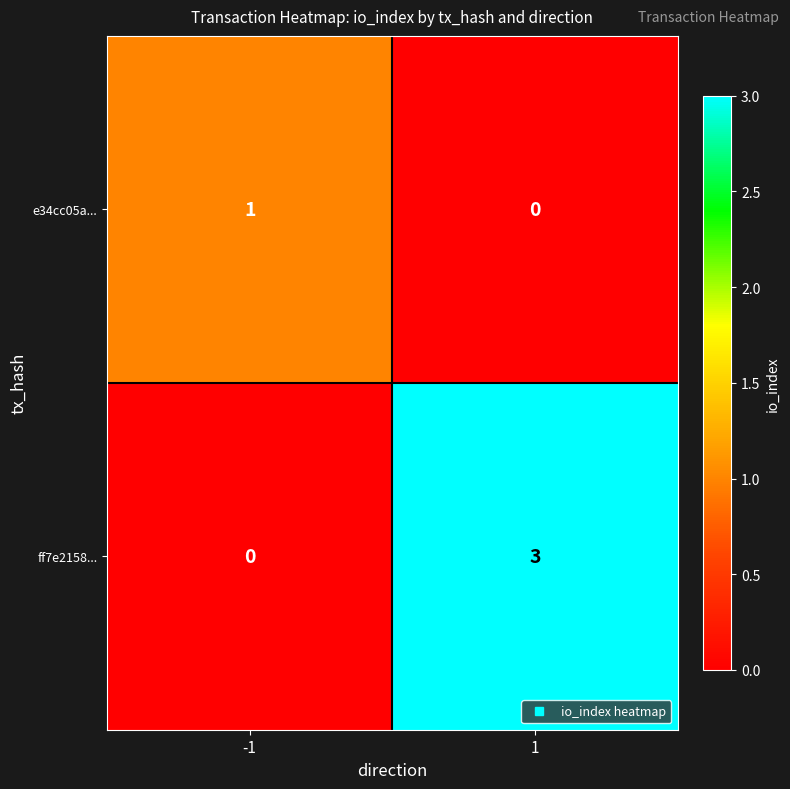

The ff7e2158... series shows 0 at -1. True or false?

True